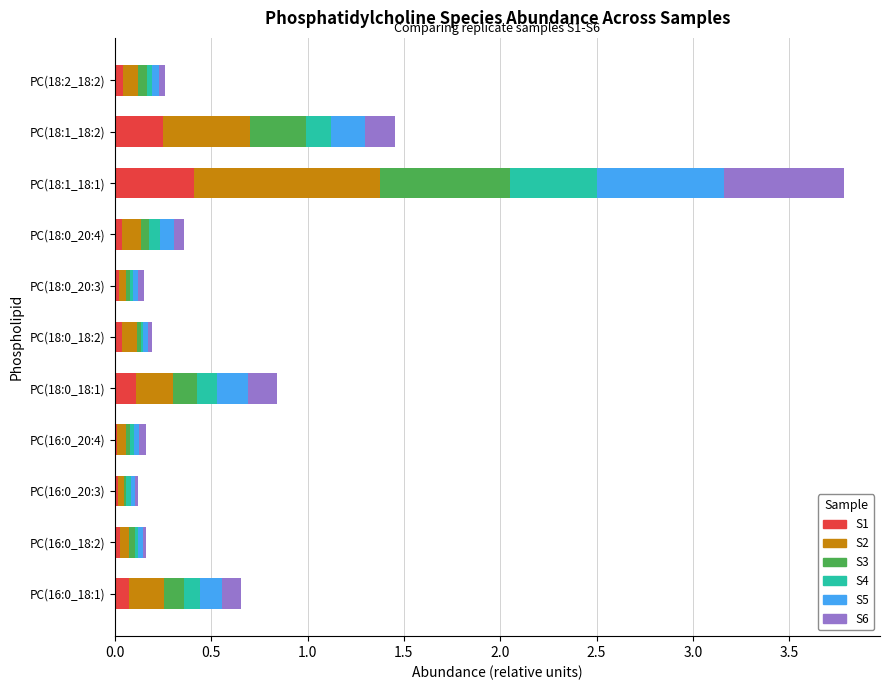

Which category has the highest value in the S1 series?

PC(18:1_18:1)